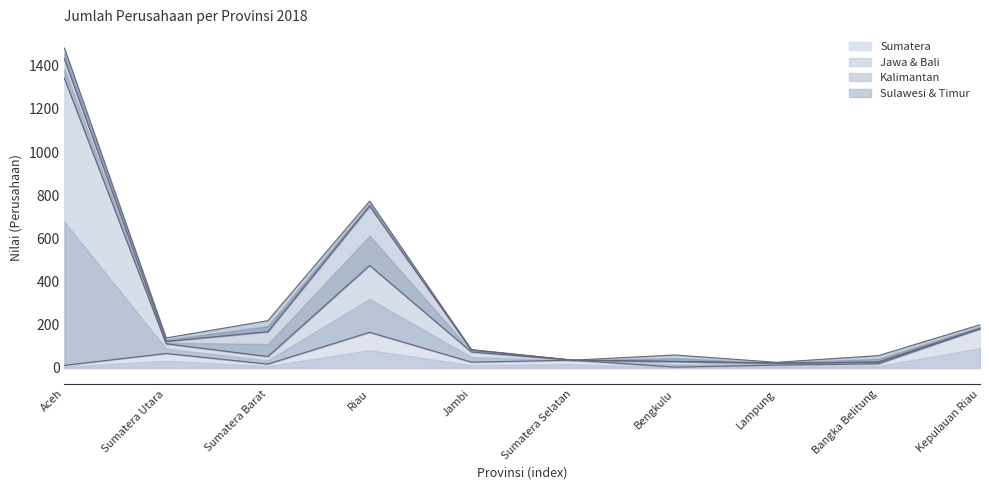

Is it true that Sumatera equals 230 at Riau?

False